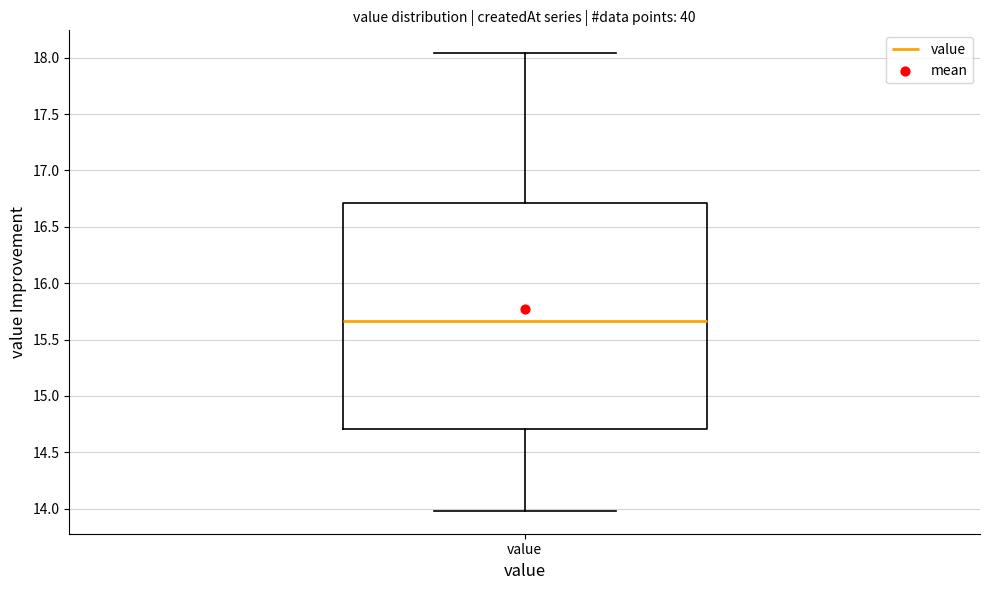

Transcribe this box plot: give where the median line is, the range the box spans, and where the two whiskers end, as read against the y-axis. The values are not printed on the chart, so give them approximately, as read against the axis.

median 15.65, box 14.70 to 16.70, whiskers 14.00 to 18.05